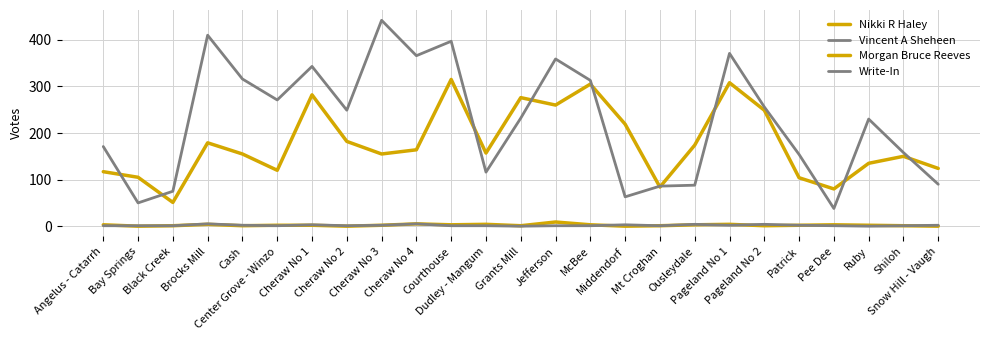

What is the label of the 17th point from the left?

Mt Croghan